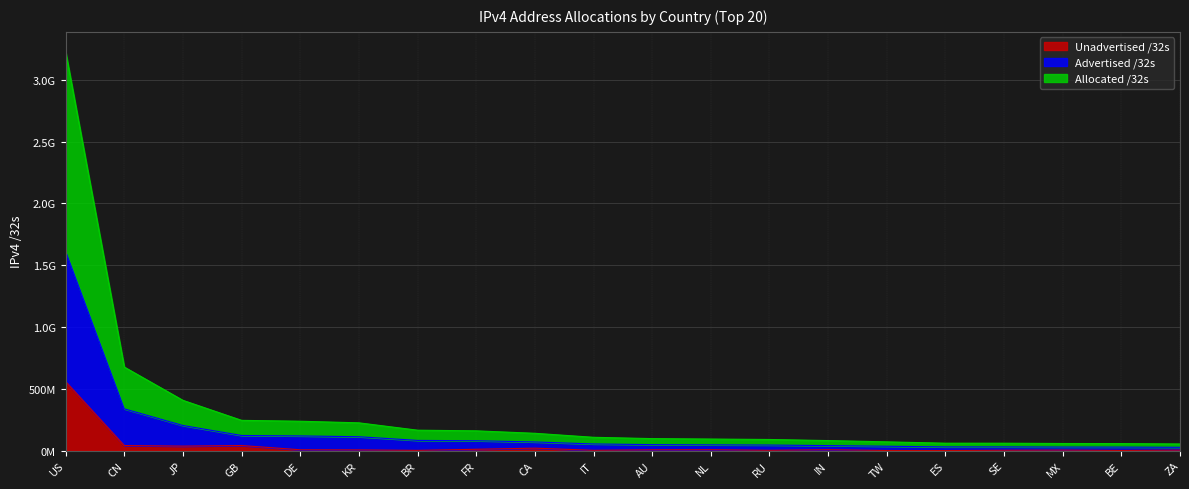

Is the value of Allocated /32s at ZA greater than the value of Unadvertised /32s at BR?

Yes